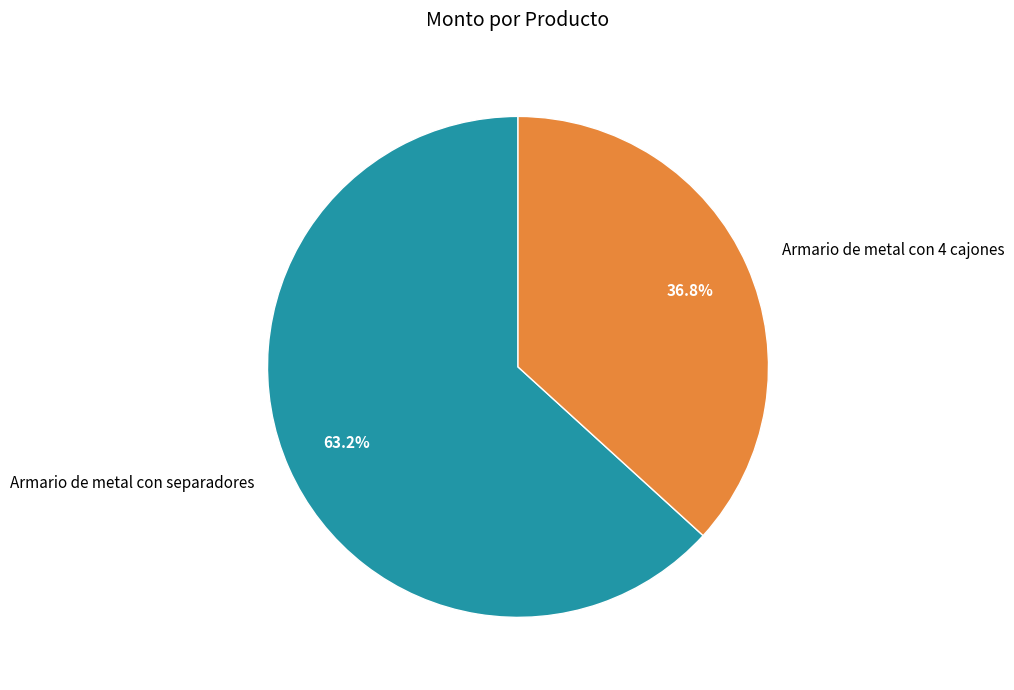

Approximately how many times larger is the value at Armario de metal con separadores compared to Armario de metal con 4 cajones?

1.7